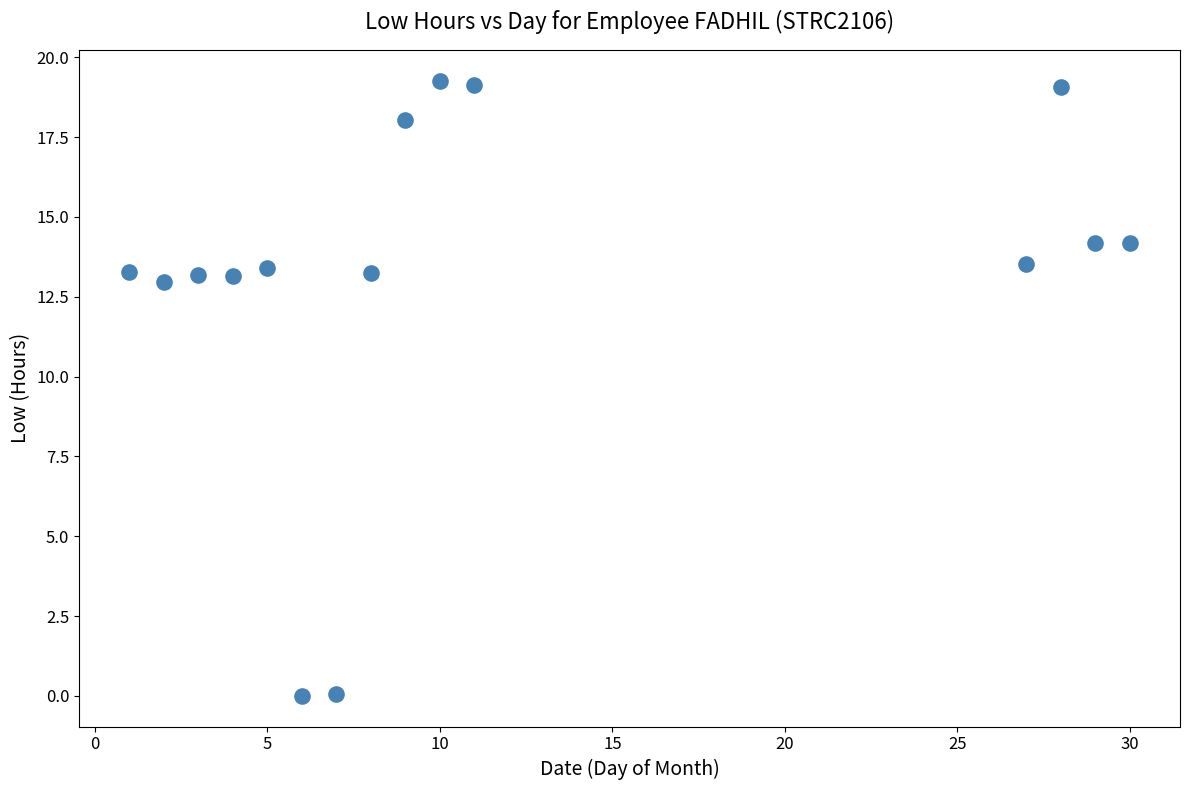

What is the range of Y values (max minus min)?

19.3